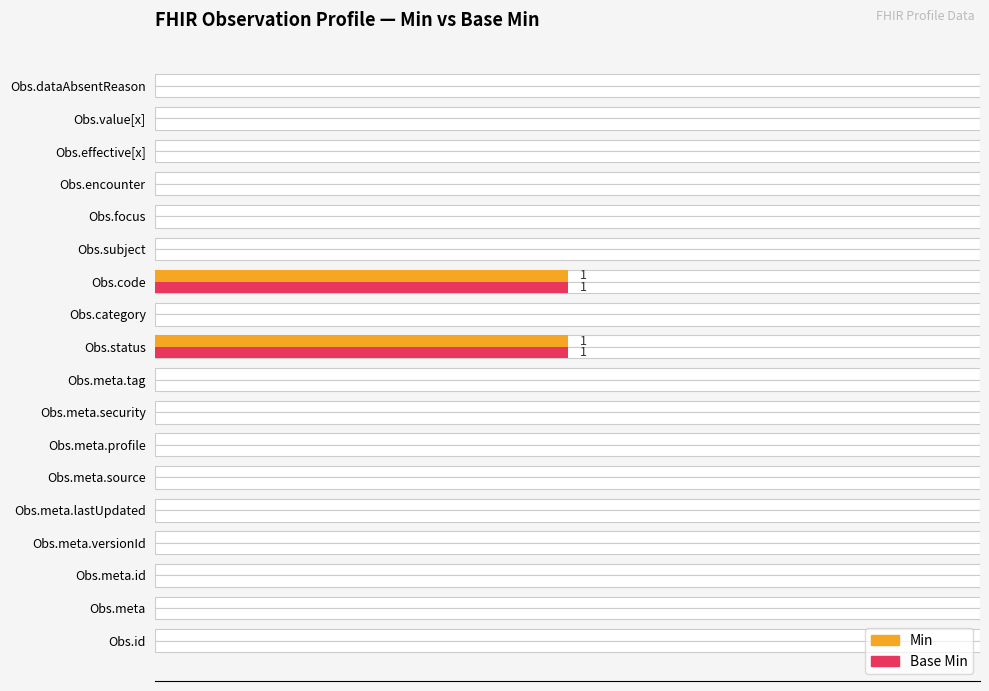

How many positive values does the Base Min series have?

2